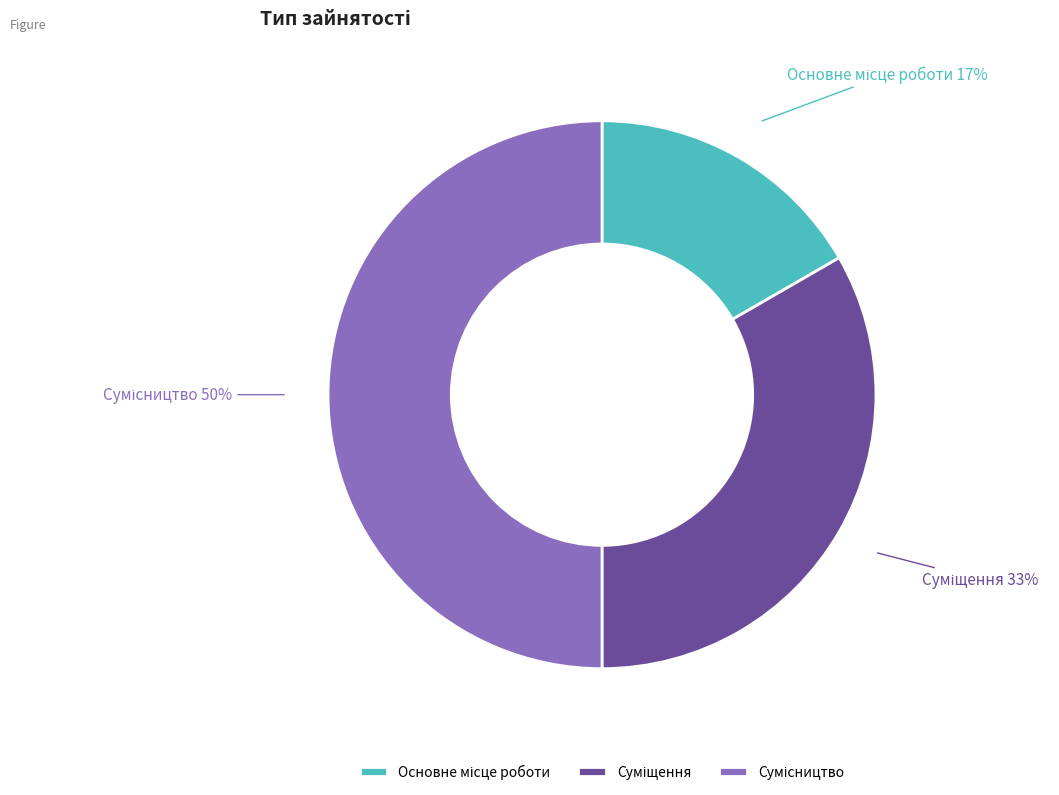

To the nearest percent, what is the difference between the largest and smallest slice percentages?

33%